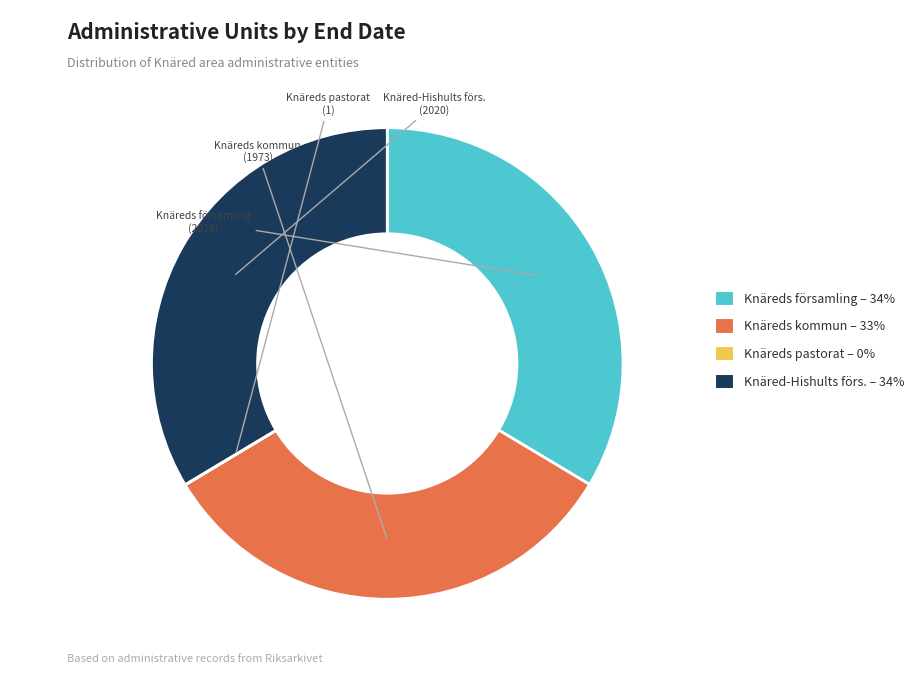

The Knäreds kommun slice represents 25% of the pie. True or false?

False